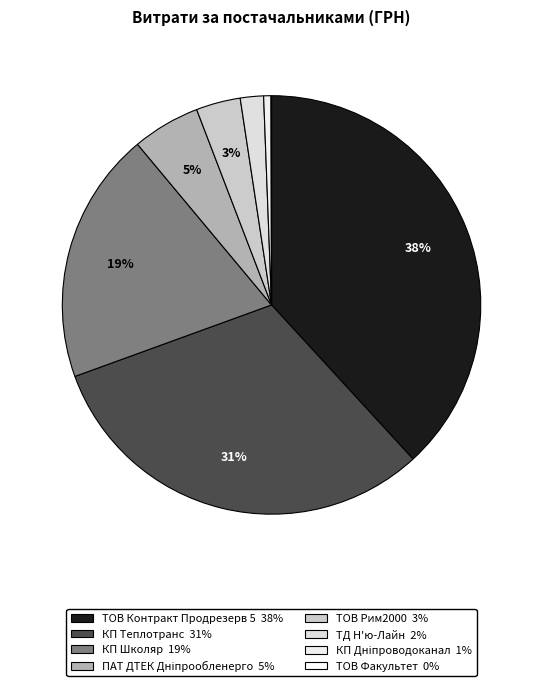

Rank the categories by value from highest to lowest.

ТОВ Контракт Продрезерв 5, КП Теплотранс, КП Школяр, ПАТ ДТЕК Дніпрообленерго, ТОВ Рим2000, ТД Н'ю-Лайн, КП Дніпроводоканал, ТОВ Факультет